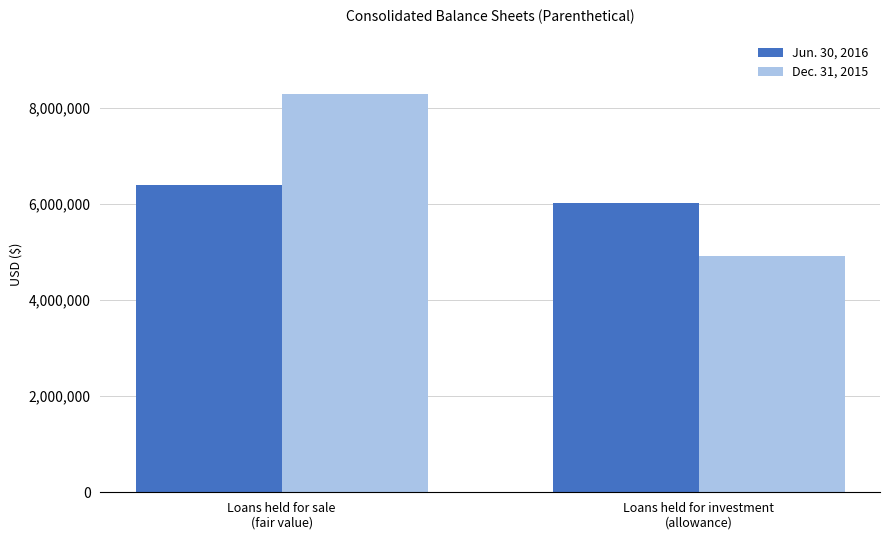

Which series has the largest range (max minus min)?

Dec. 31, 2015